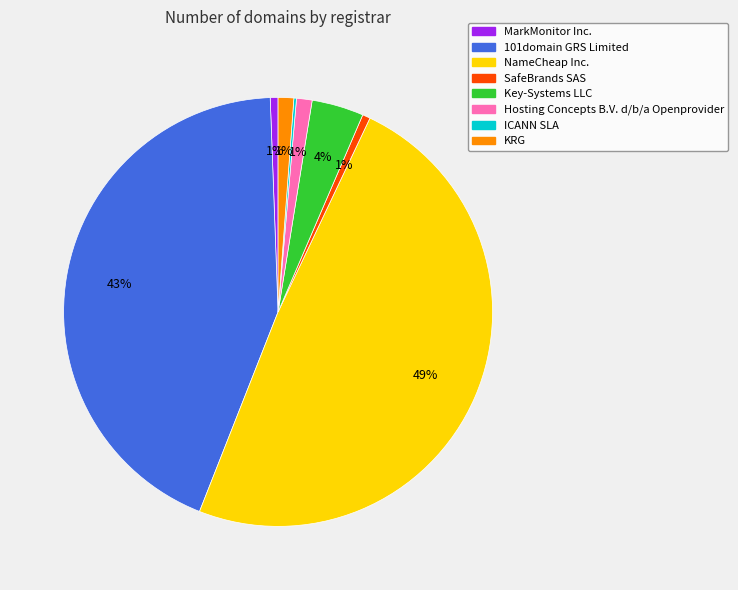

Which has a higher value, 101domain GRS Limited or KRG?

101domain GRS Limited